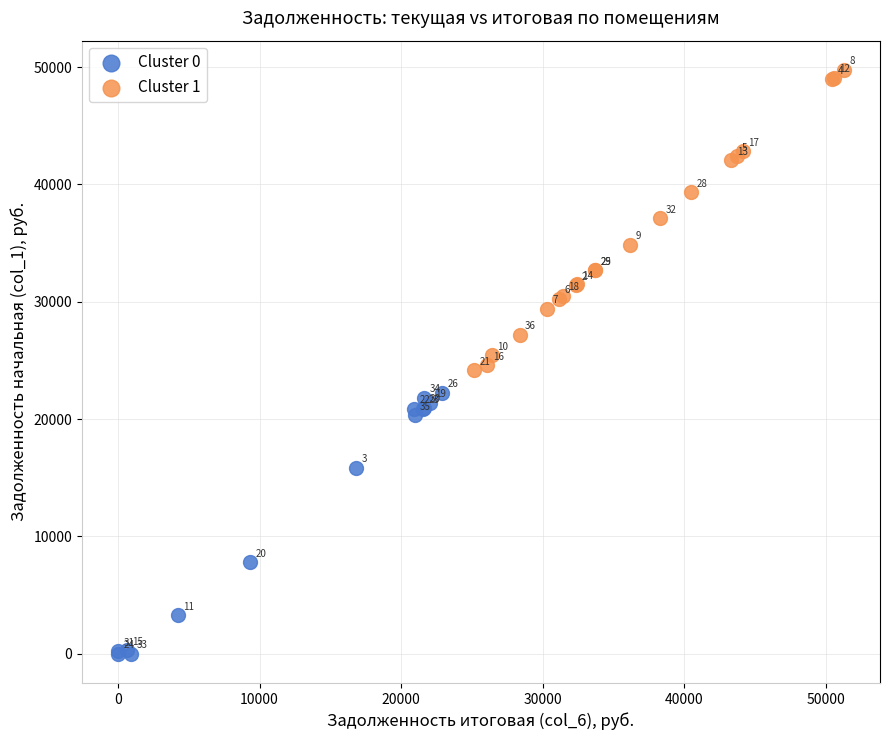

Which series has the widest spread of Y values?

Cluster 1